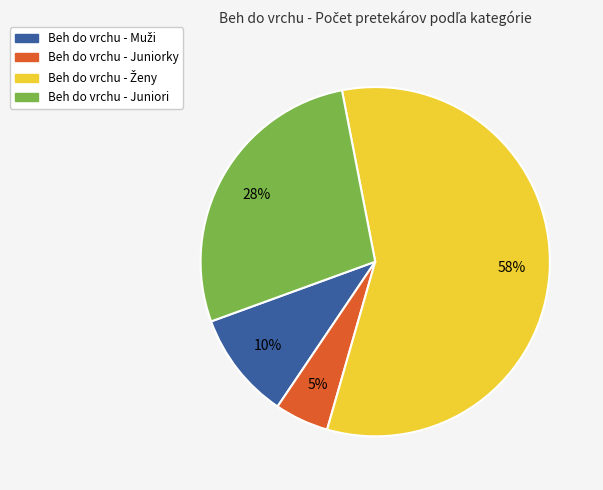

To the nearest percent, what is the difference between the largest and smallest slice percentages?

52%